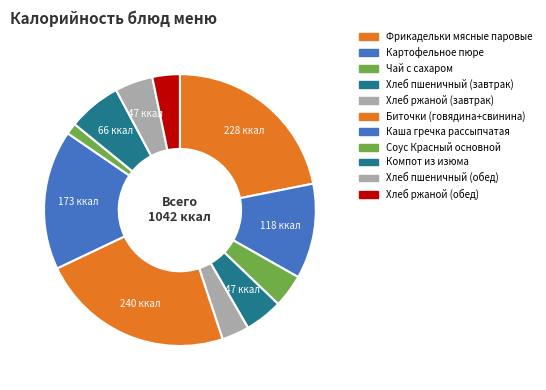

Does Чай с сахаром account for over 50% of the chart?

No